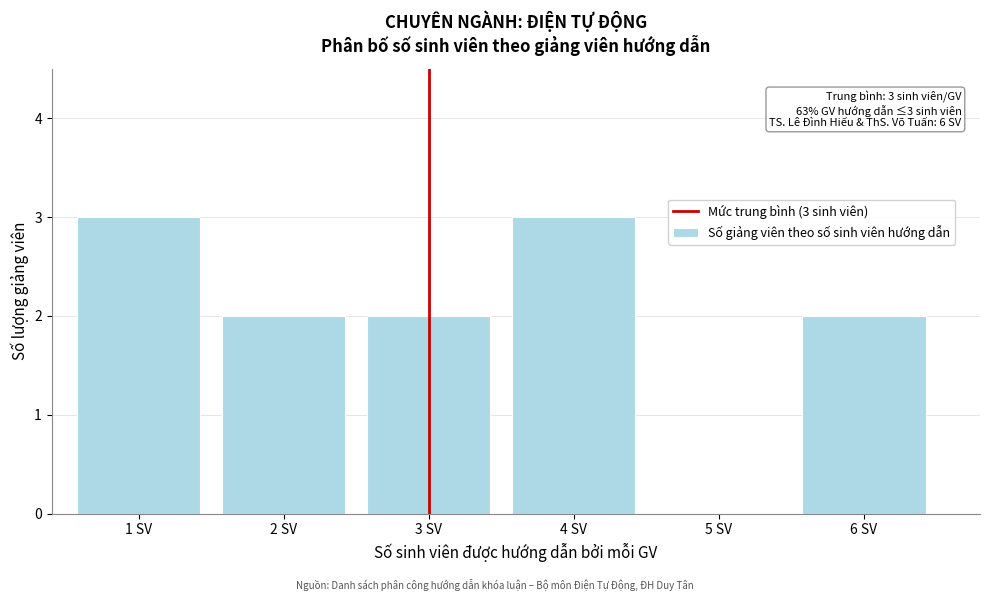

Reading right to left, what are all the values shown in this chart?

6 SV=2	5 SV=0	4 SV=3	3 SV=2	2 SV=2	1 SV=3